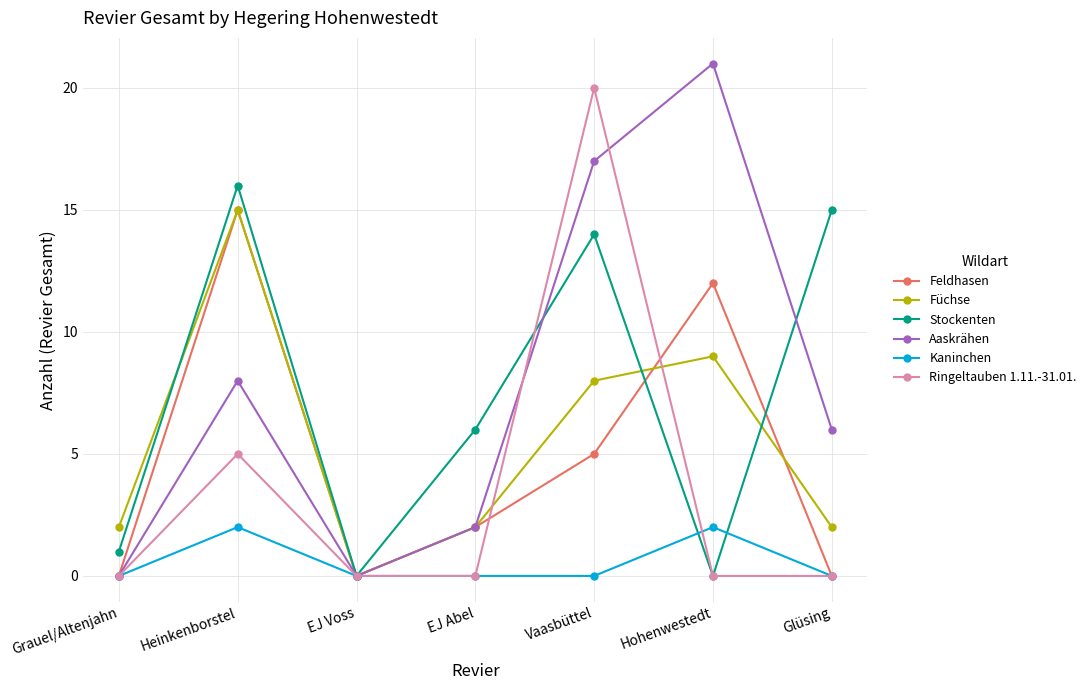

What are all the series names shown in the legend?

Feldhasen, Füchse, Stockenten, Aaskrähen, Kaninchen, Ringeltauben 1.11.-31.01.